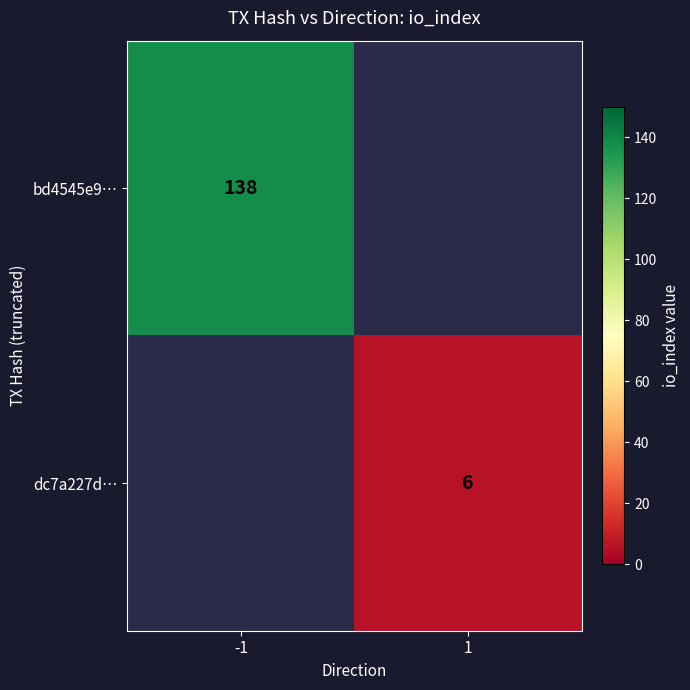

What is the smallest value displayed?

6.0